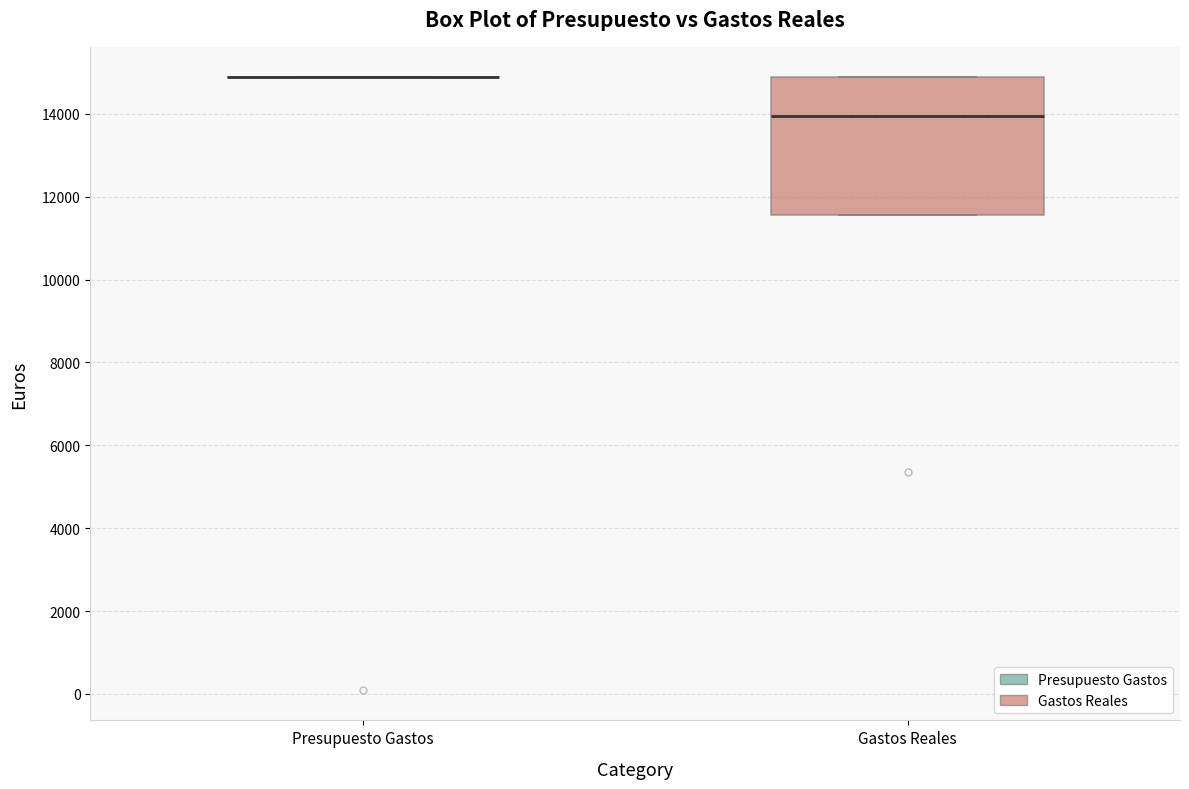

Comparing the boxes themselves (not the whiskers), which one is the tallest?

Gastos Reales